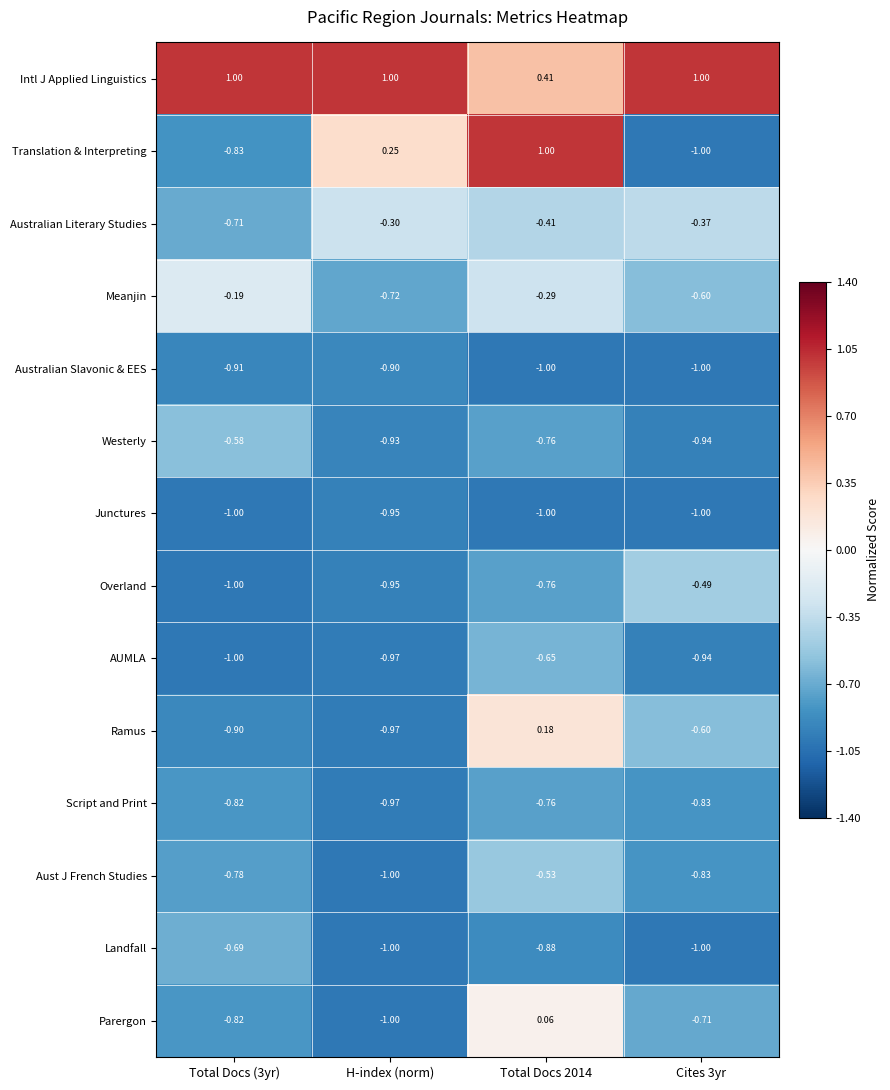

Between H-index (norm) and Cites 3yr, which series saw the biggest shift?

Translation & Interpreting